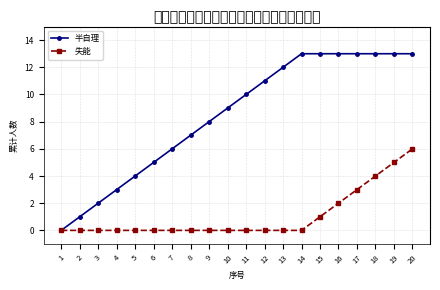

How many series are shown in this chart?

2